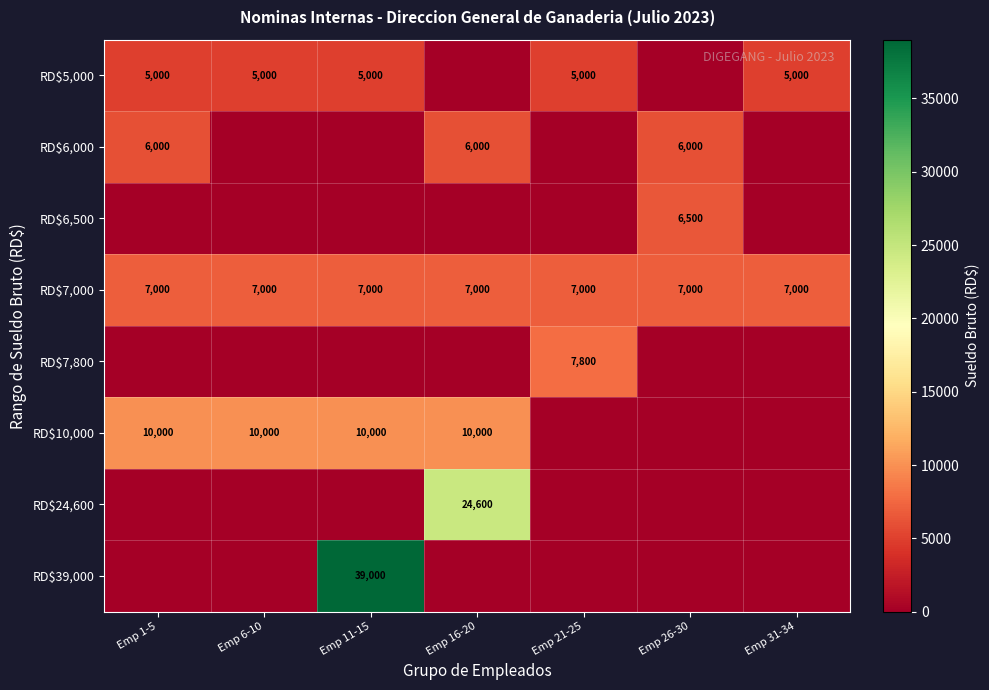

The RD$39,000 series shows 12172 at Emp 11-15. True or false?

False